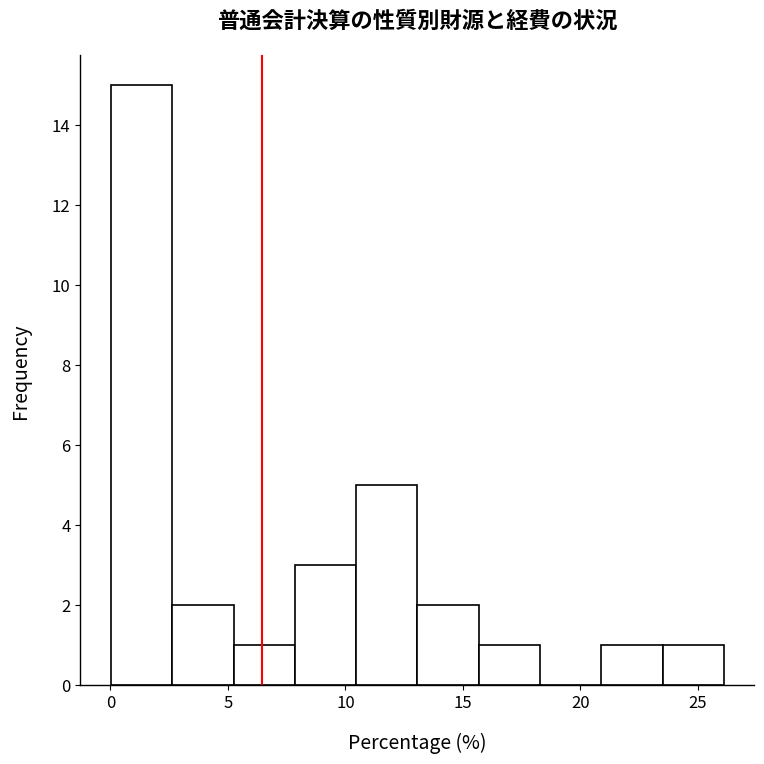

Reading left to right, transcribe this chart: for each bar, give the range it covers on the x-axis and its height. Neither the bar edges nor the heights are printed on the chart, so give them approximately, as read against the axes.

0.0 to 2.5: 15
2.5 to 5.0: 2
5.0 to 8.0: 1
8.0 to 10.5: 3
10.5 to 13.0: 5
13.0 to 15.5: 2
15.5 to 18.5: 1
18.5 to 21.0: 0
21.0 to 23.5: 1
23.5 to 26.0: 1